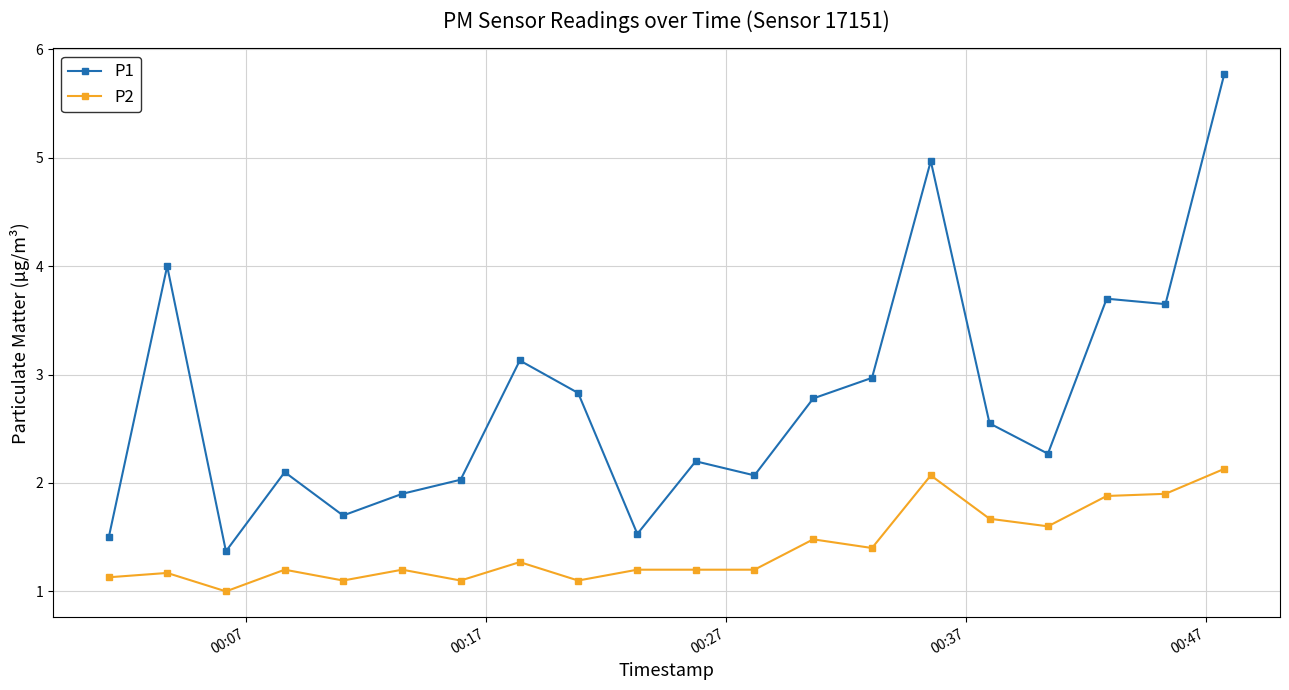

Rank the series by their maximum value, from lowest to highest.

P2, P1